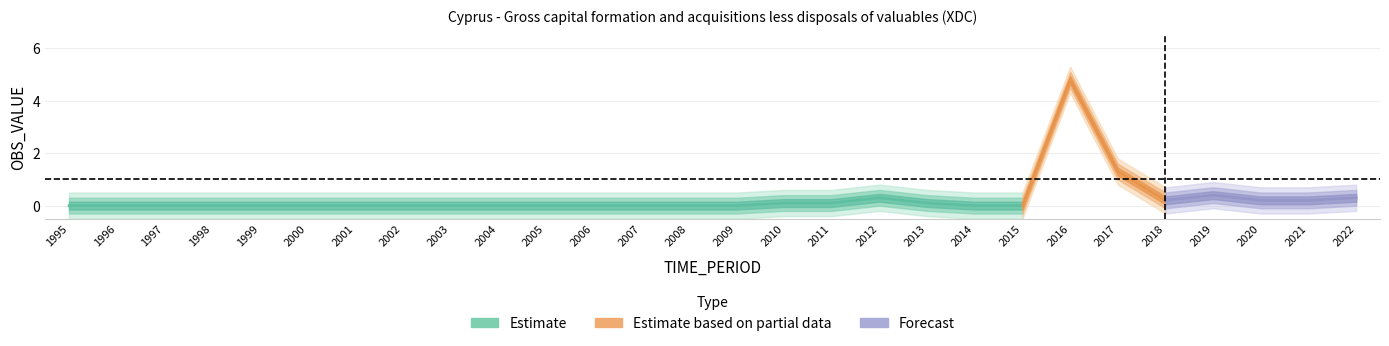

Reading left to right, transcribe all the data shown in this chart.

OBS_VALUE: 0.0	0.0	0.0	0.0	0.0	0.0	0.0	0.0	0.0	0.0	0.0	0.0	0.0	0.0	0.0	0.1	0.1	0.3	0.1	0.0	0.0	4.8	1.3	0.2	0.4	0.2	0.2	0.3
DECIMALS: 0.0	0.0	0.0	0.0	0.0	0.0	0.0	0.0	0.0	0.0	0.0	0.0	0.0	0.0	0.0	0.0	0.0	0.0	0.0	0.0	0.0	0.0	0.0	0.0	0.0	0.0	0.0	0.0
UNIT_MULT: 6.0	6.0	6.0	6.0	6.0	6.0	6.0	6.0	6.0	6.0	6.0	6.0	6.0	6.0	6.0	6.0	6.0	6.0	6.0	6.0	6.0	6.0	6.0	6.0	6.0	6.0	6.0	6.0